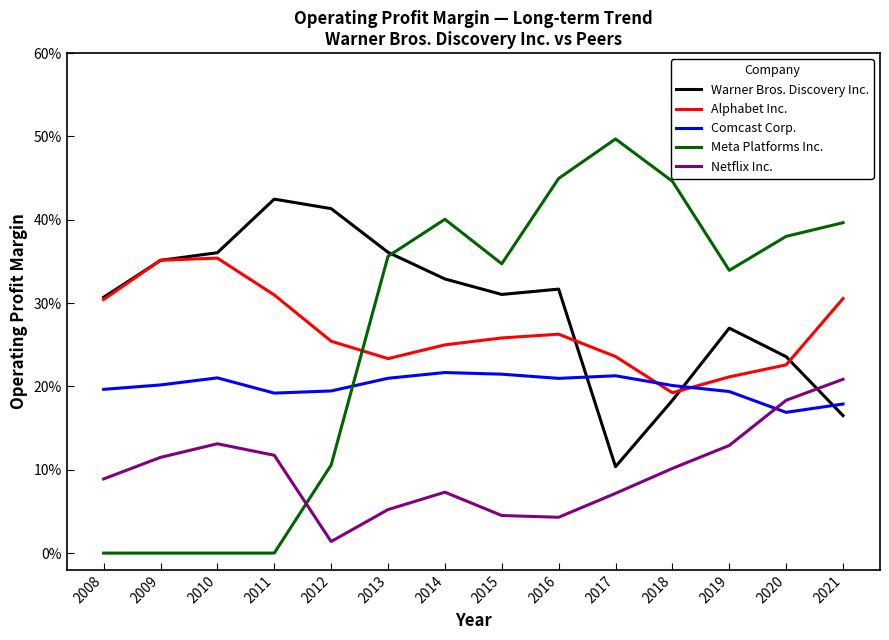

Is it true that Comcast Corp. equals 0.1 at 2014?

False